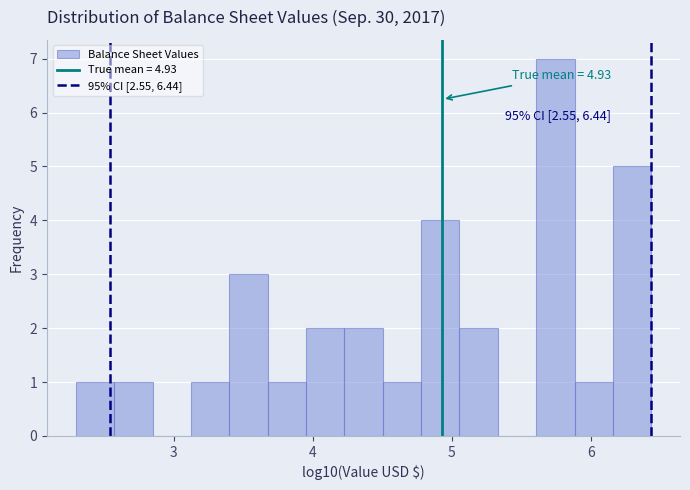

Read against the x-axis, roughly where is the centre of the tallest bar?

5.7